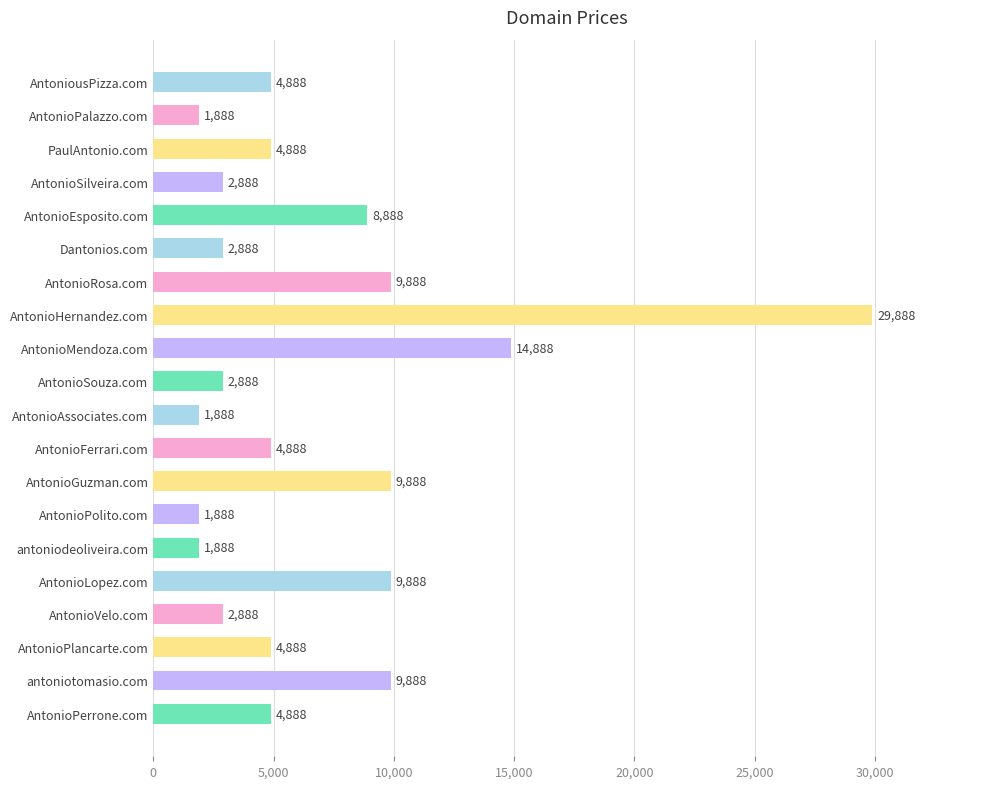

True or false: the data shows 609 at antoniodeoliveira.com.

False